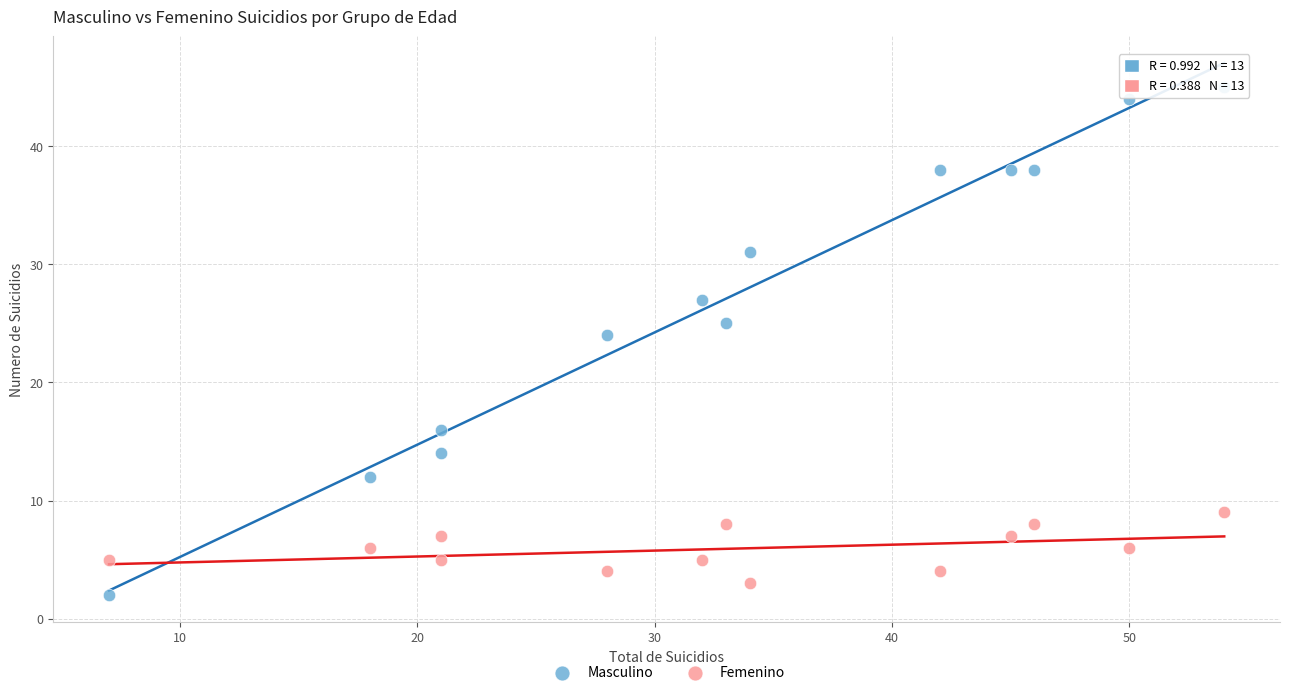

What are all the series names shown in the legend?

Masculino, Femenino